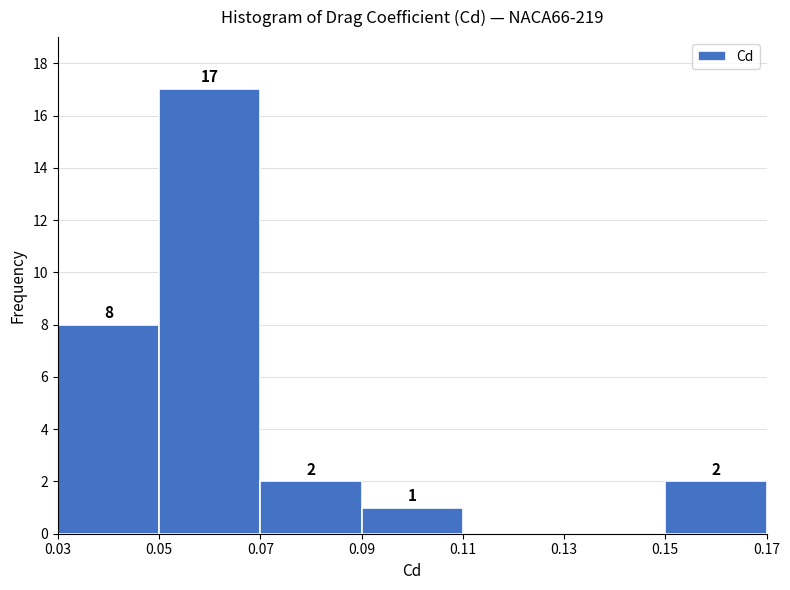

Which range on the x-axis has the tallest bar?

0.05 to 0.07